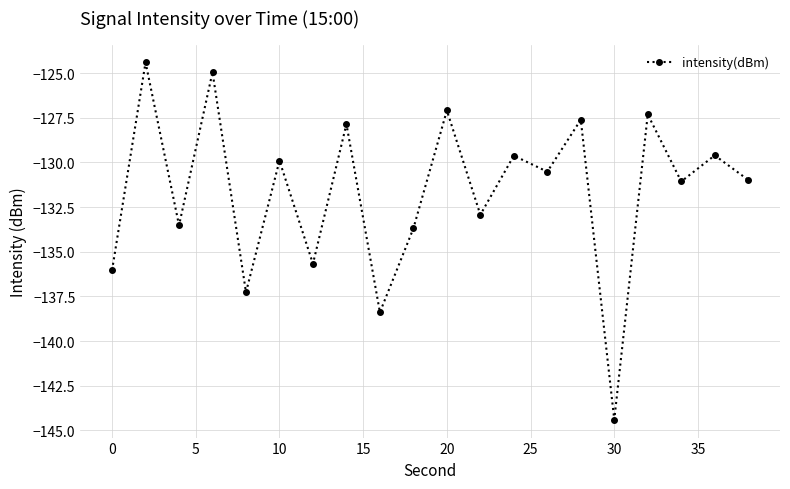

What is the value of the 19th point from the left?

-129.6